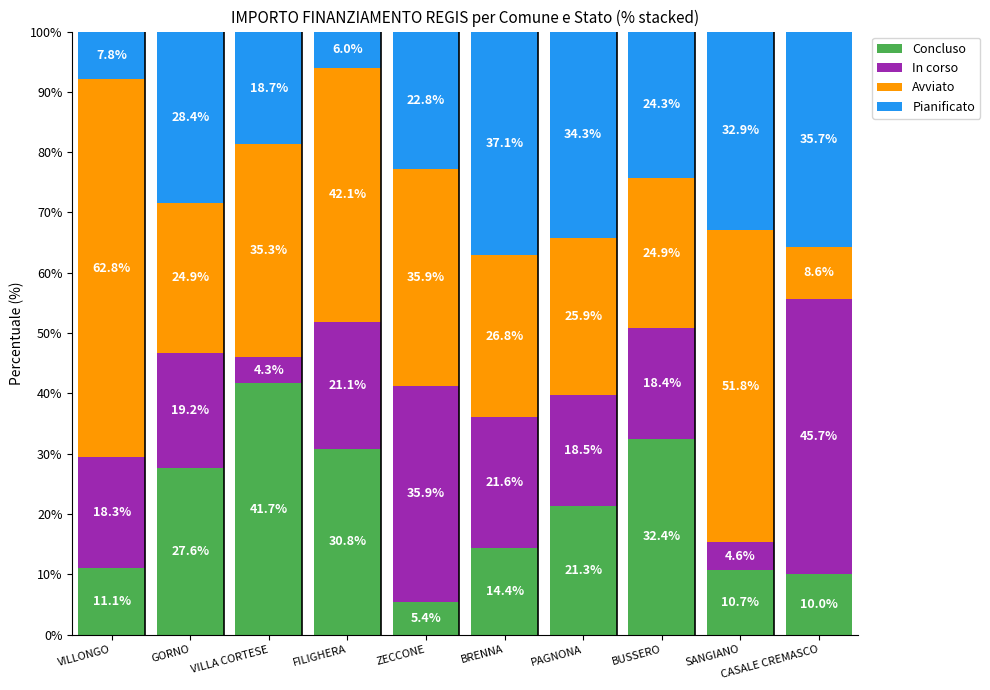

What is the total value across all series at SANGIANO?

100.0